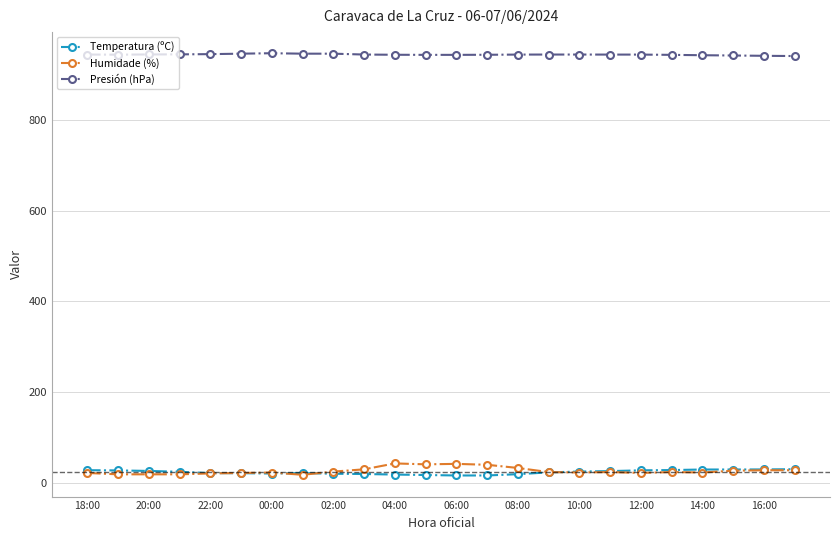

True or false: Presión (hPa) has more than 0 points higher than both neighbors.

True